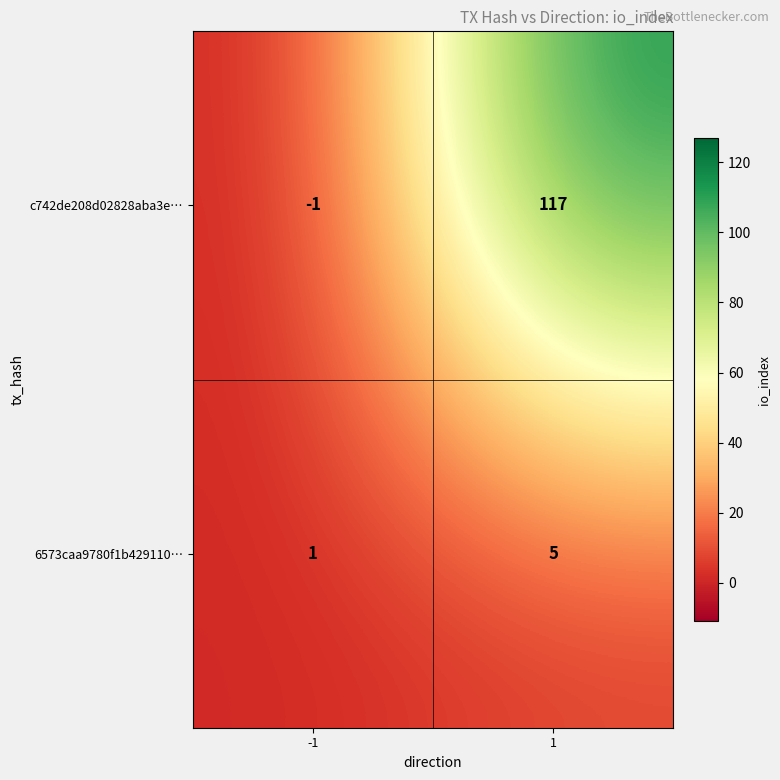

Rank the series by their average value, from lowest to highest.

6573caa9780f1b429110…, c742de208d02828aba3e…